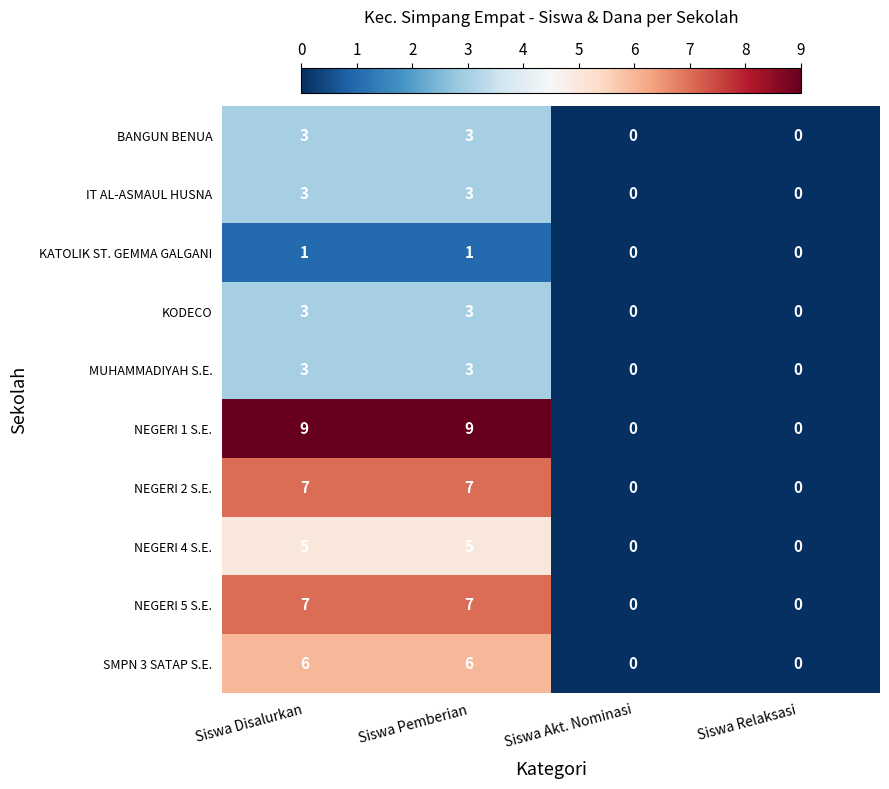

Which series has the largest total across all categories?

NEGERI 1 S.E.